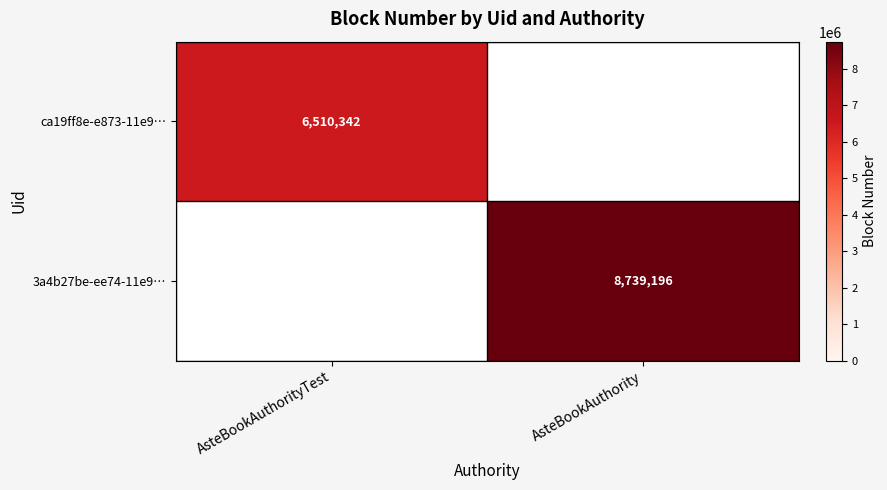

Is it true that 3a4b27be-ee74-11e9… equals 15126439 at AsteBookAuthority?

False